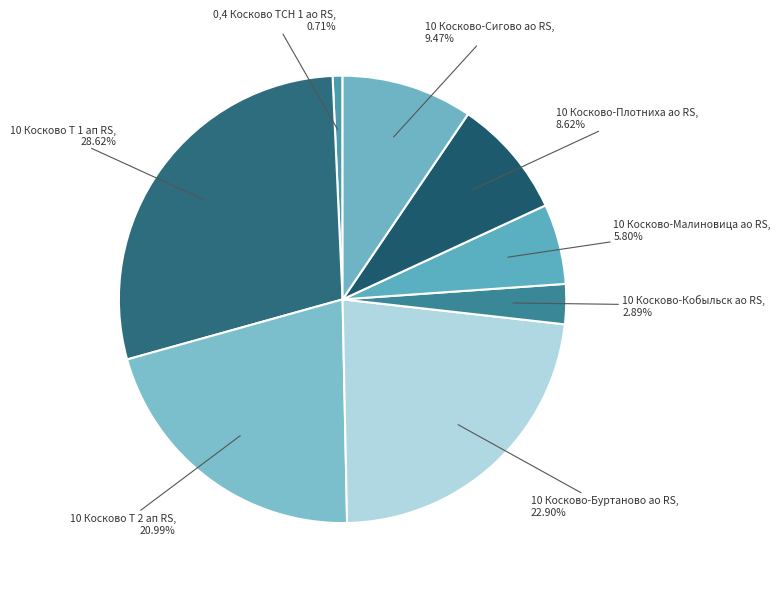

Is the sum of 10 Косково-Малиновица ао RS and 10 Косково-Буртаново ао RS greater than half?

No